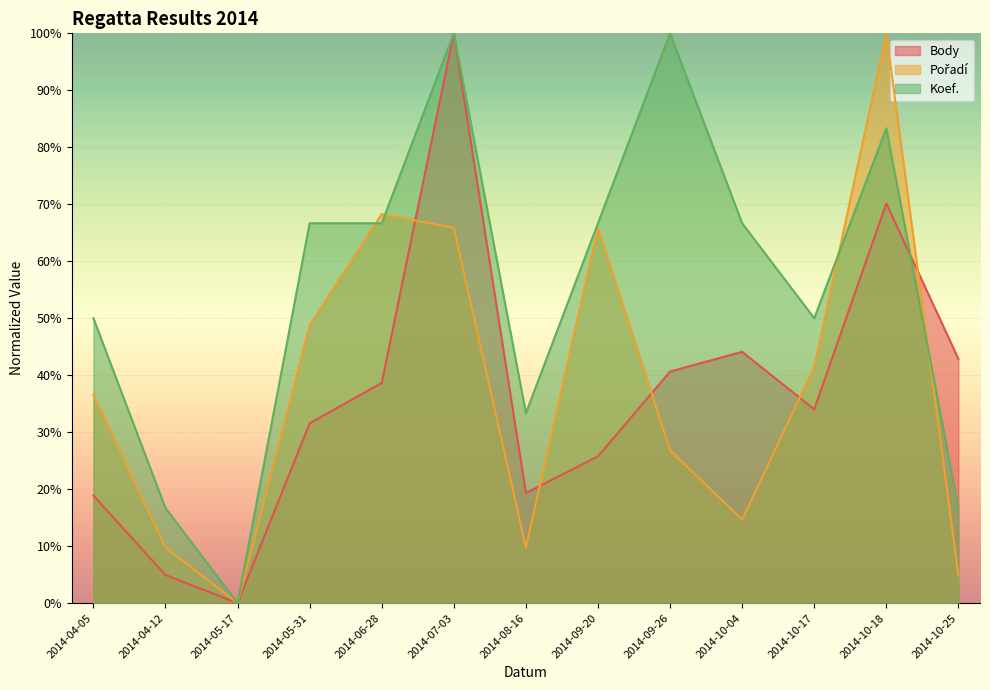

Which series has the widest spread of values?

Body